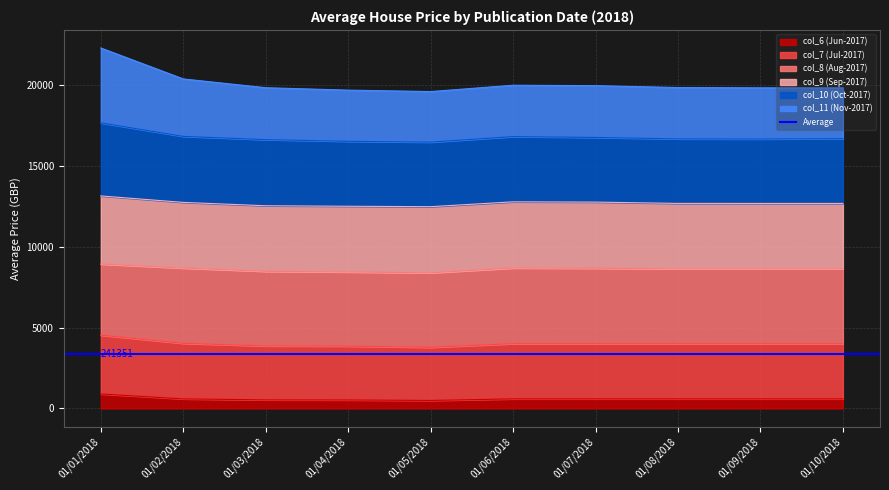

Is the value of col_6 (Jun-2017) at 01/03/2018 greater than the value of col_7 (Jul-2017) at 01/04/2018?

No